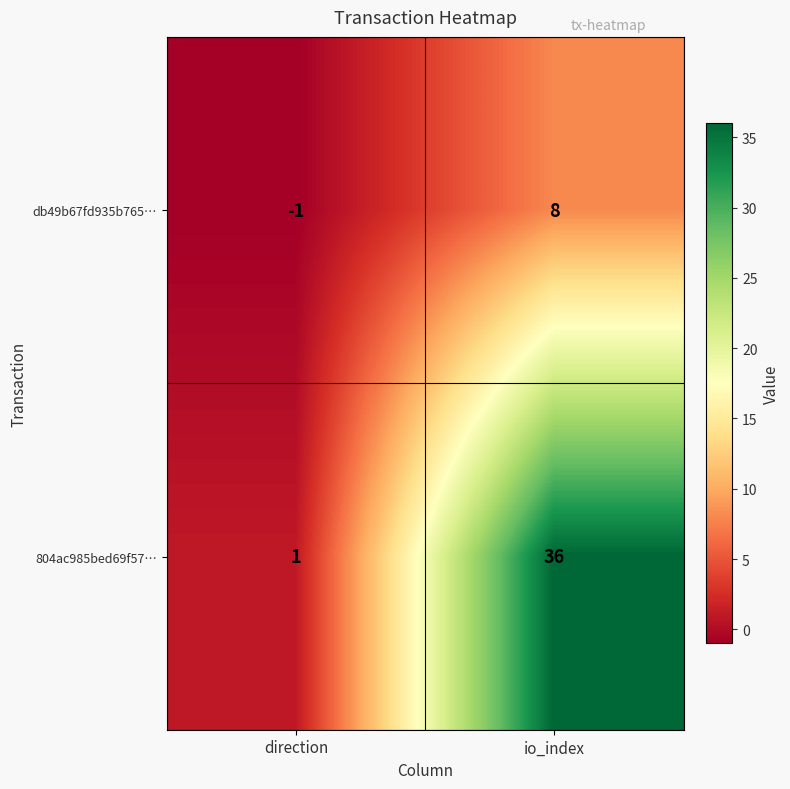

What is the smallest value displayed?

-1